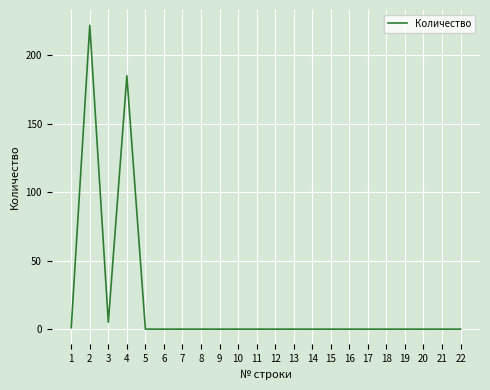

At which label is the value closest to 111?

4